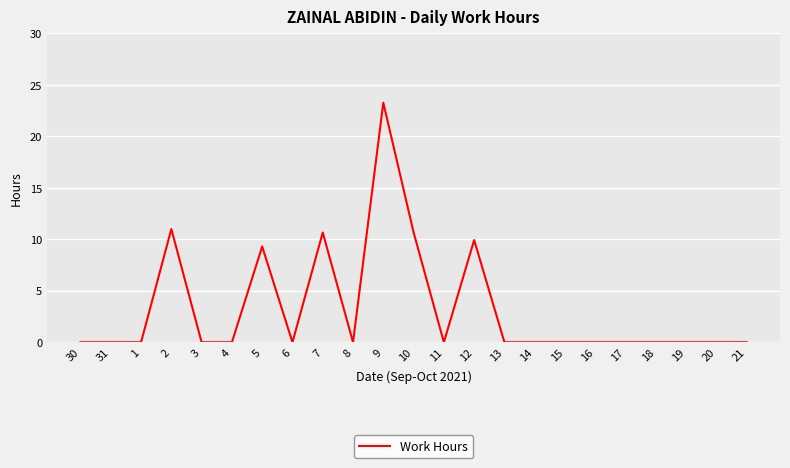

Reading left to right, list all the values displayed in this chart.

0.0	0.0	0.0	11.0	0.0	0.0	9.3	0.0	10.7	0.0	23.3	10.7	0.0	9.9	0.0	0.0	0.0	0.0	0.0	0.0	0.0	0.0	0.0